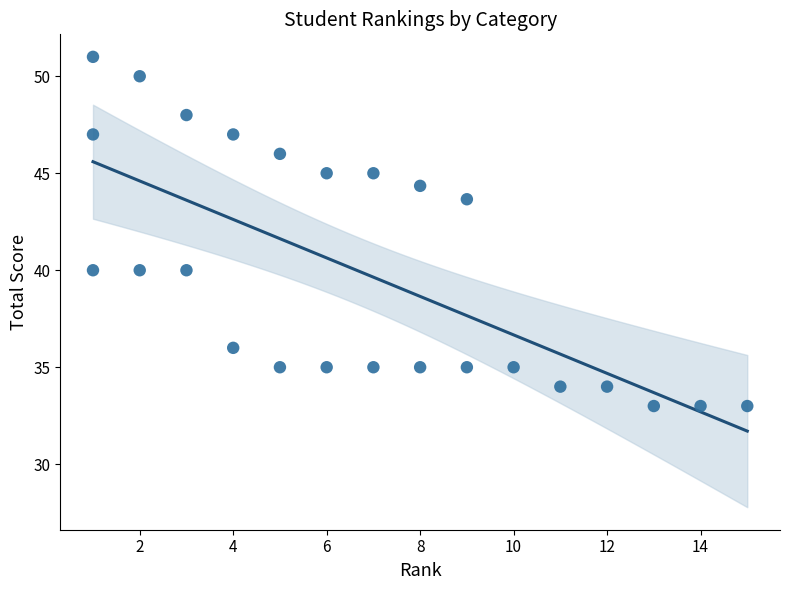

What Y value in the scatter plot is closest to 42?

43.7